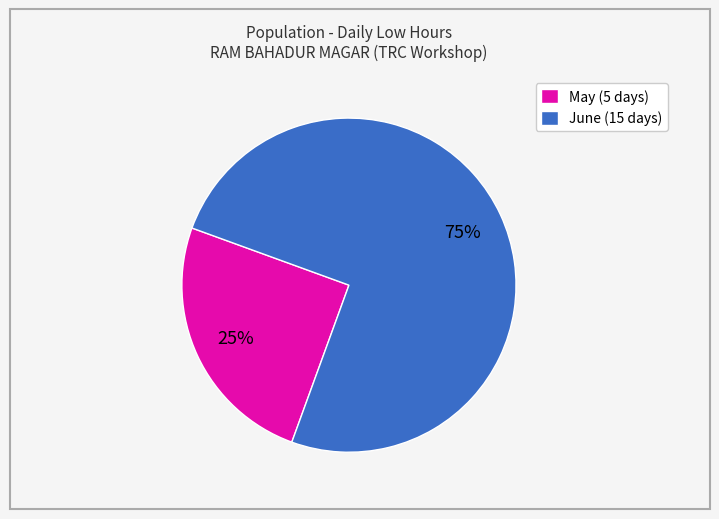

Is the sum of June (15 days) and May (5 days) greater than half?

Yes